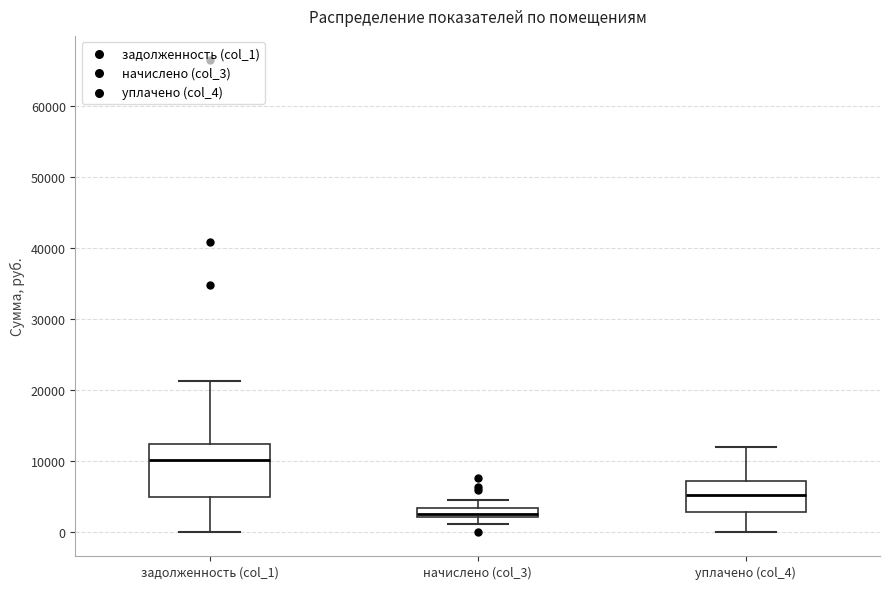

Which box is the tallest, from its lower edge to its upper edge?

задолженность (col_1)